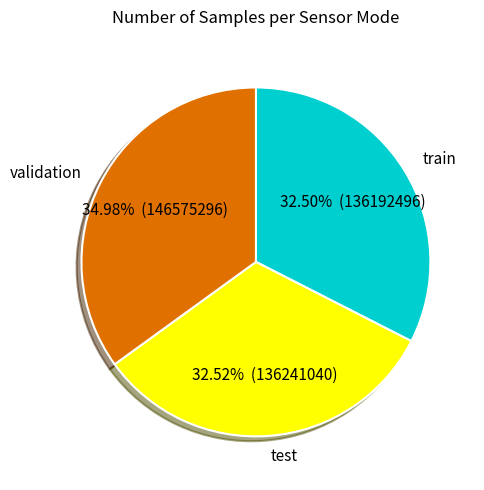

Do train and test together represent more than half of the pie?

Yes